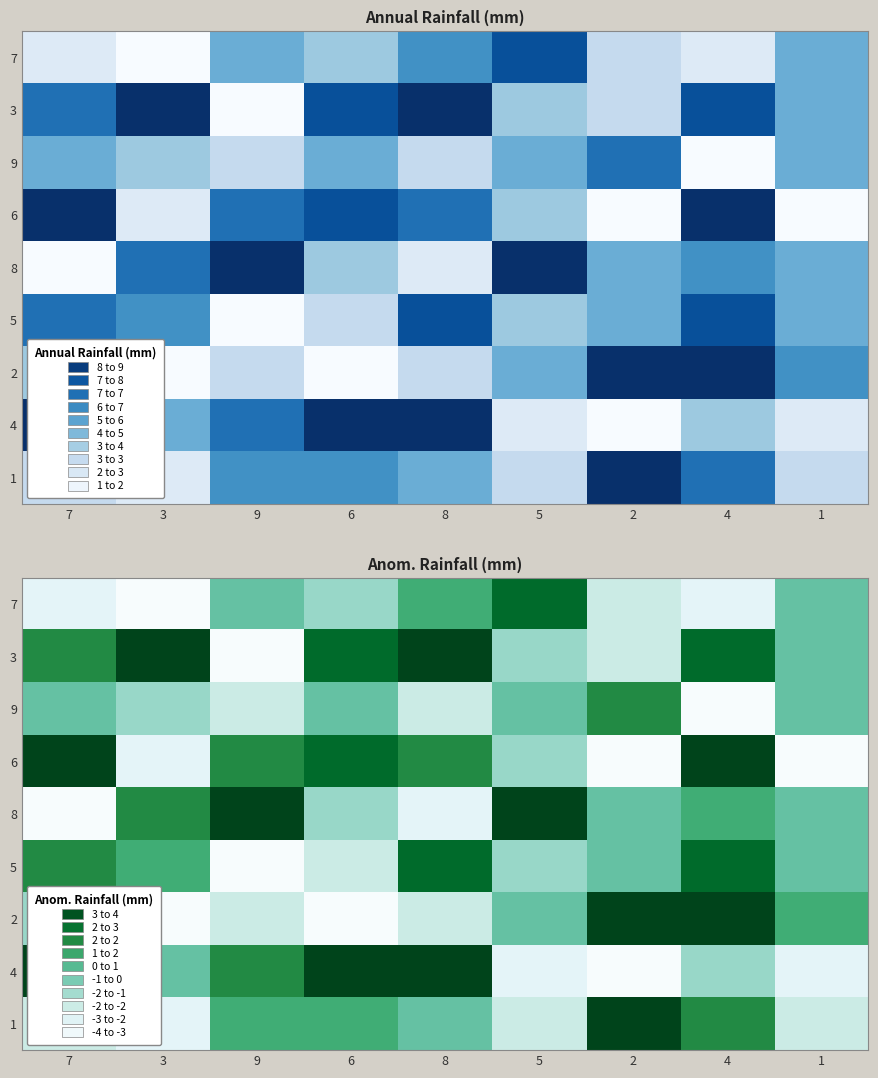

Which has a higher value, 3 or 6?

6